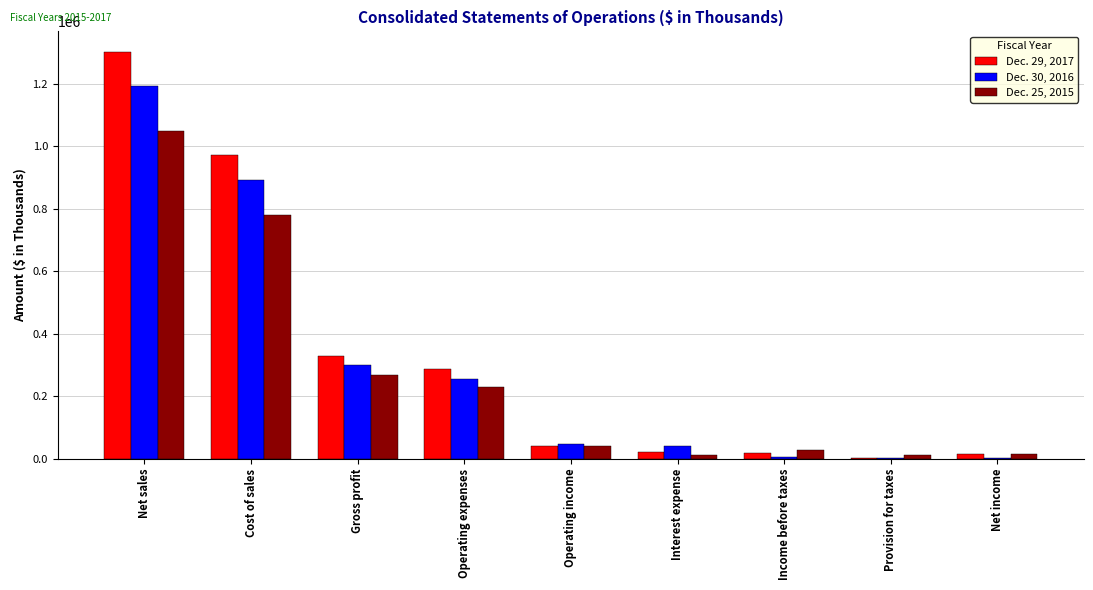

What is the sum of all Dec. 30, 2016 values?

2739933